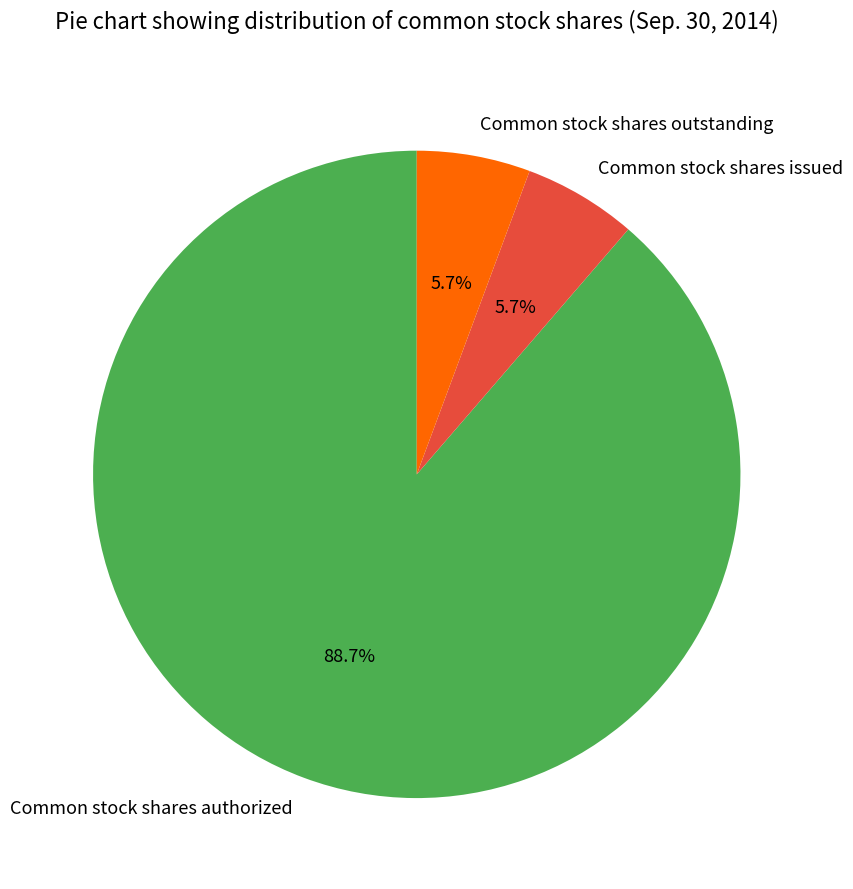

Which slice is the largest?

Common stock shares authorized